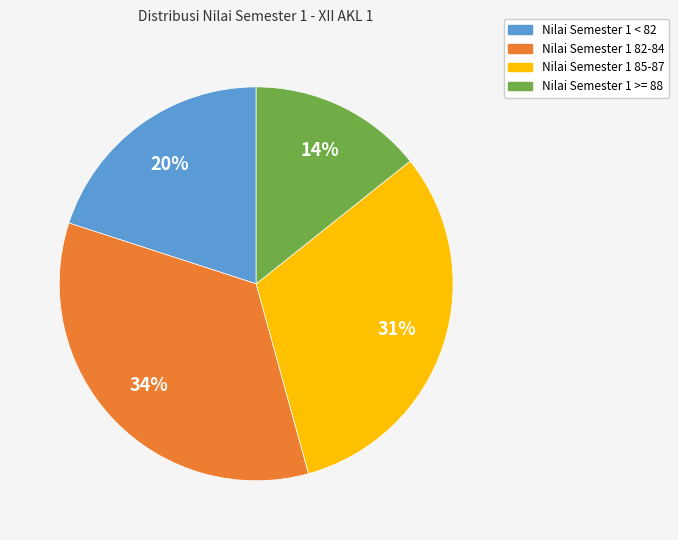

Do Nilai Semester 1 82-84 and Nilai Semester 1 >= 88 together represent more than half of the pie?

No